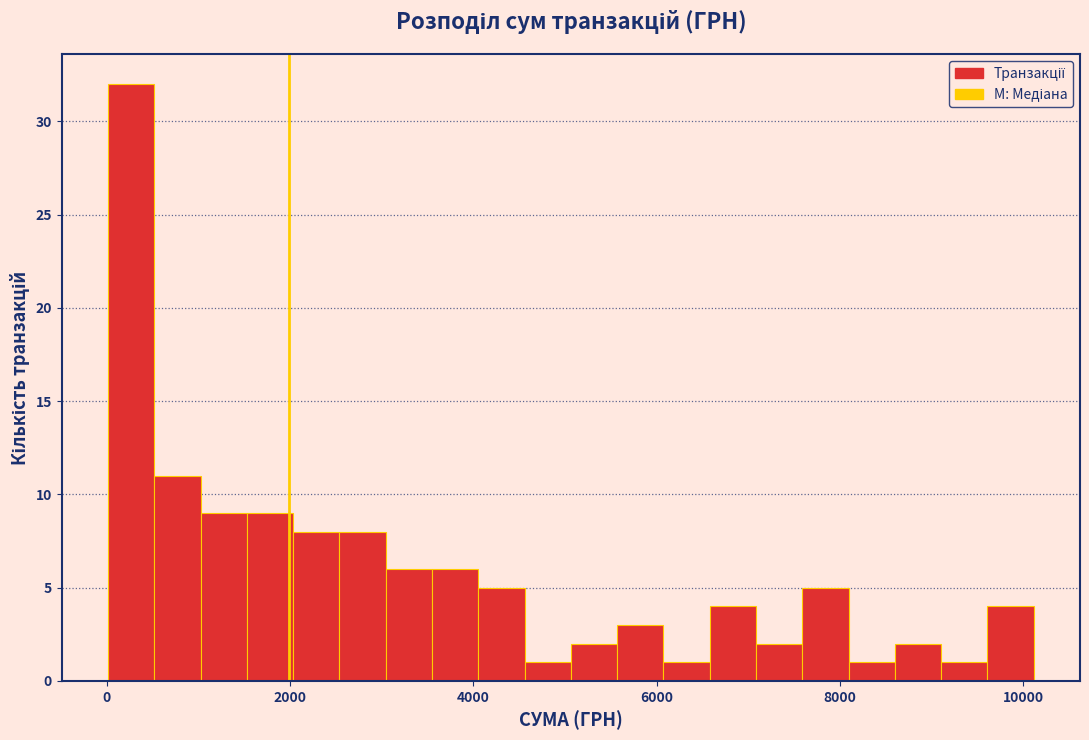

Read against the x-axis, roughly where is the centre of the tallest bar?

200